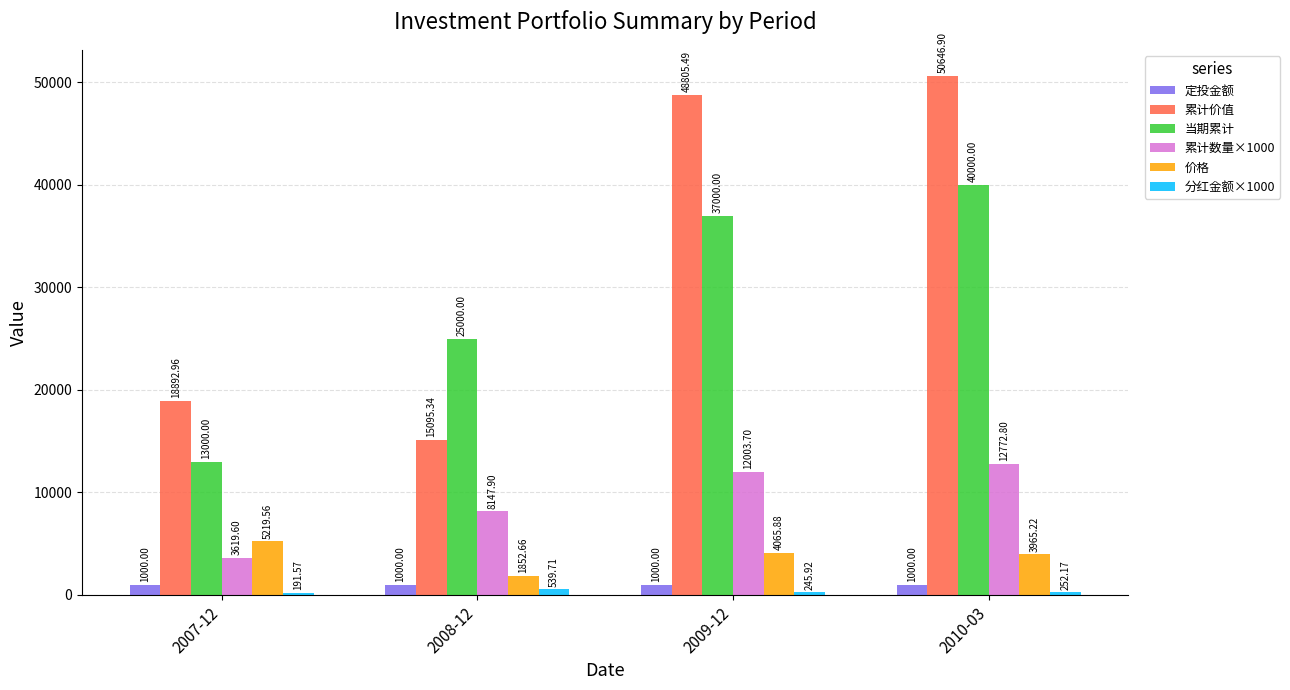

Reading left to right, what are all the values shown in this chart?

定投金额: 1000.0	1000.0	1000.0	1000.0
累计价值: 18893.0	15095.3	48805.5	50646.9
当期累计: 13000.0	25000.0	37000.0	40000.0
累计数量×1000: 3619.6	8147.9	12003.7	12772.8
价格: 5219.6	1852.7	4065.9	3965.2
分红金额×1000: 191.6	539.7	245.9	252.2